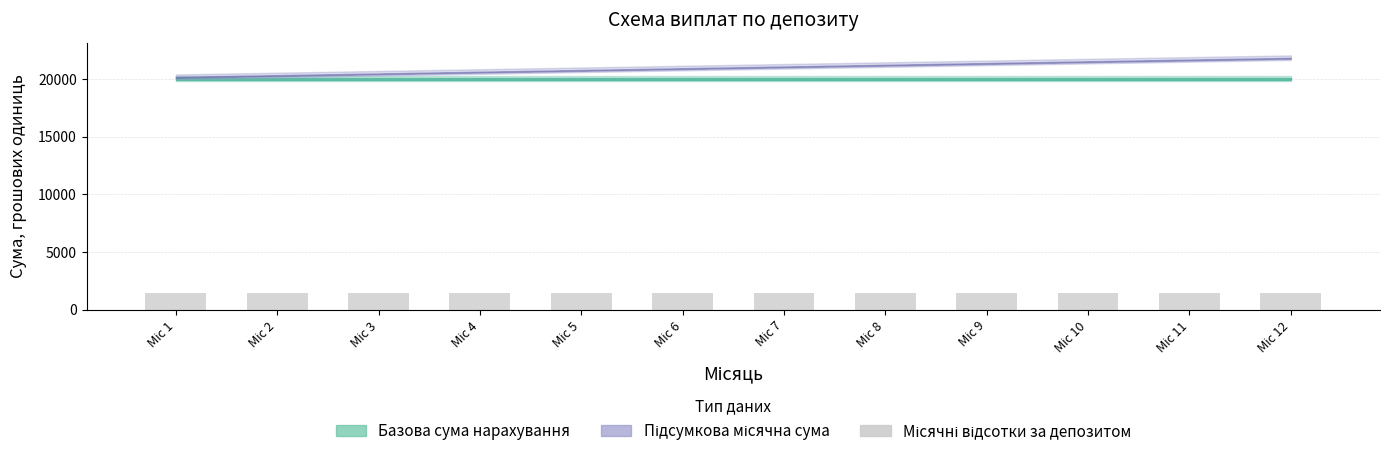

Is the value of Місячні відсотки за депозитом at 8 greater than the value of Базова сума нарахування at 10?

No